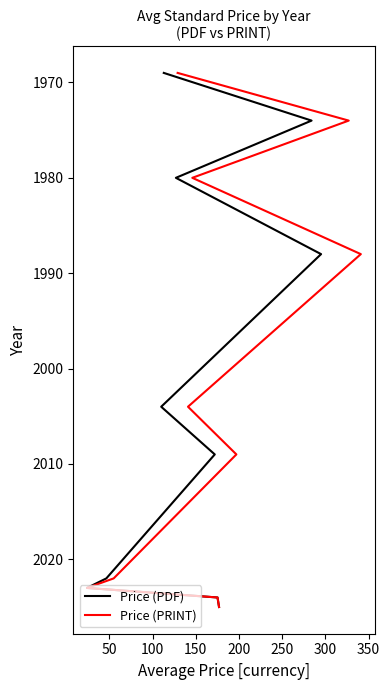

At 250, list the series in order from largest to smallest.

Price (PDF), Price (PRINT)